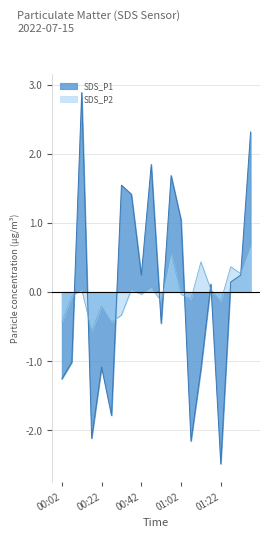

Which series has the largest range (max minus min)?

SDS_P1